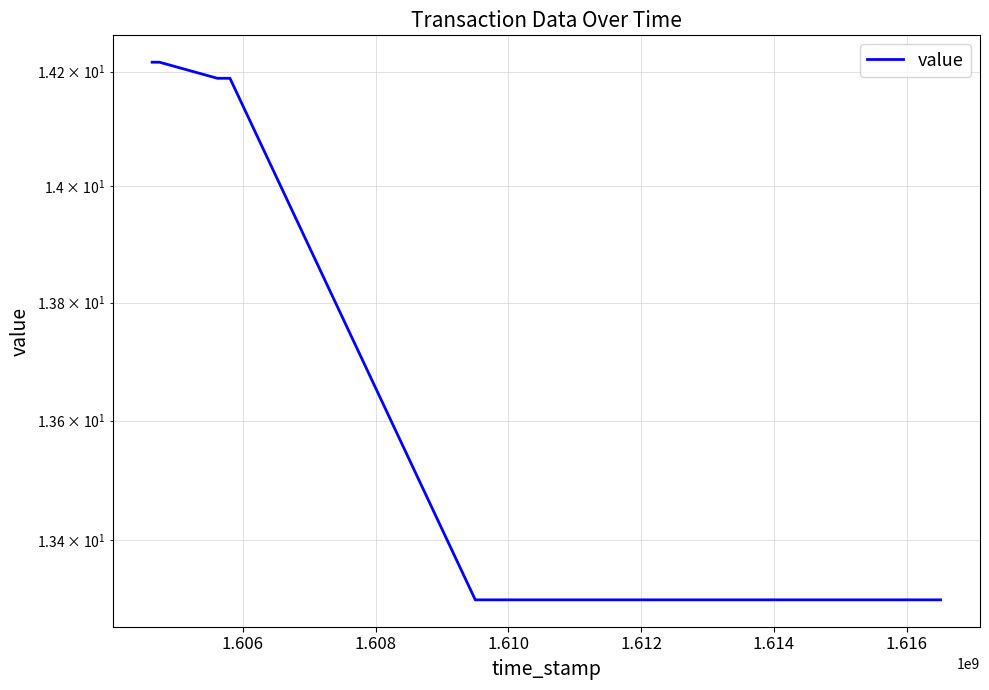

Where is the data nearest to the value 13?

1.616